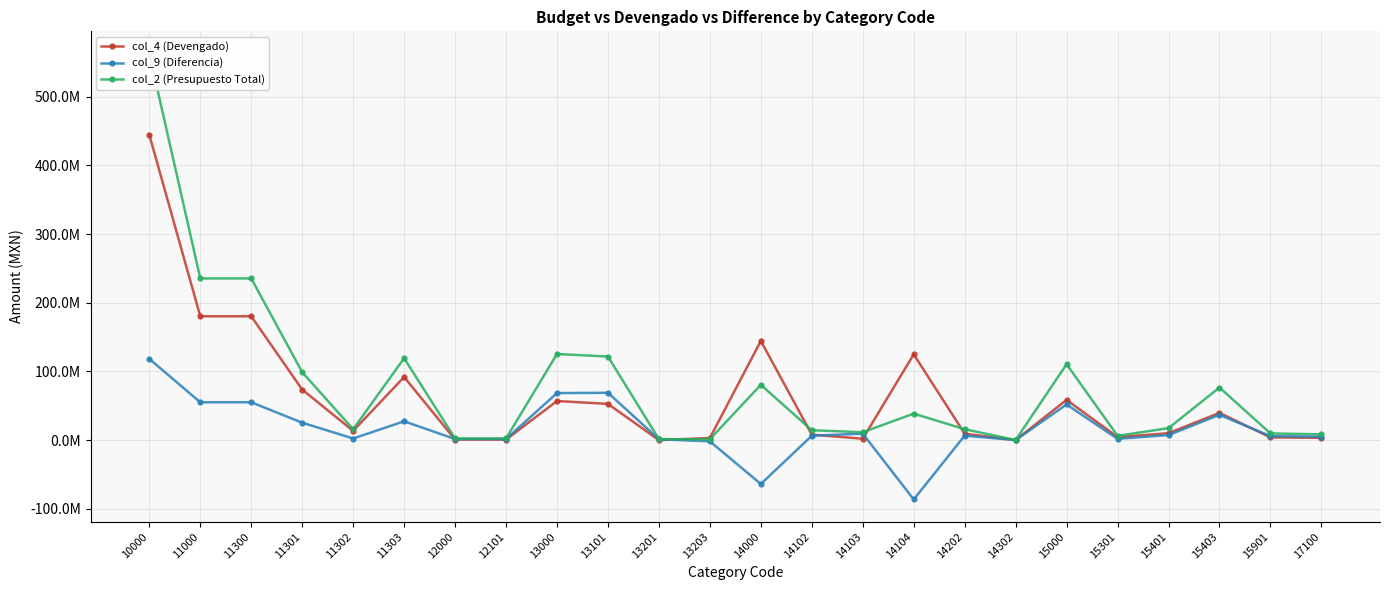

What value does the col_2 (Presupuesto Total) series have at 14104?

38589433.9